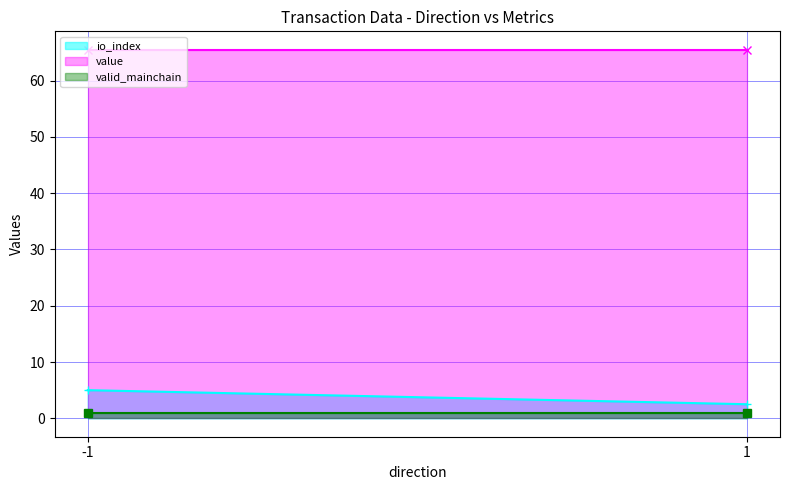

What is the highest value of the io_index series?

5.0